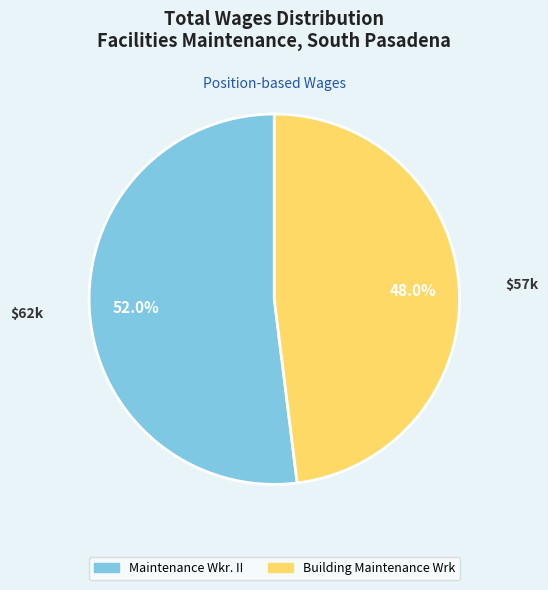

To the nearest percent, what is the difference between the Maintenance Wkr. II and Building Maintenance Wrk slice percentages?

4%